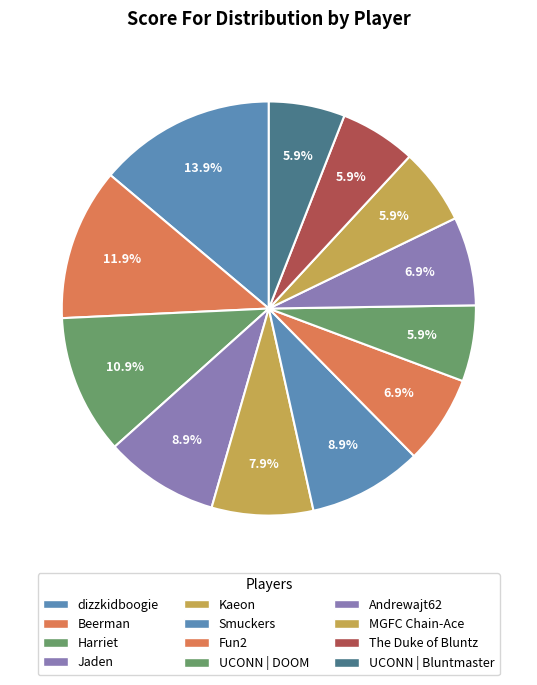

Does Kaeon account for over 50% of the chart?

No